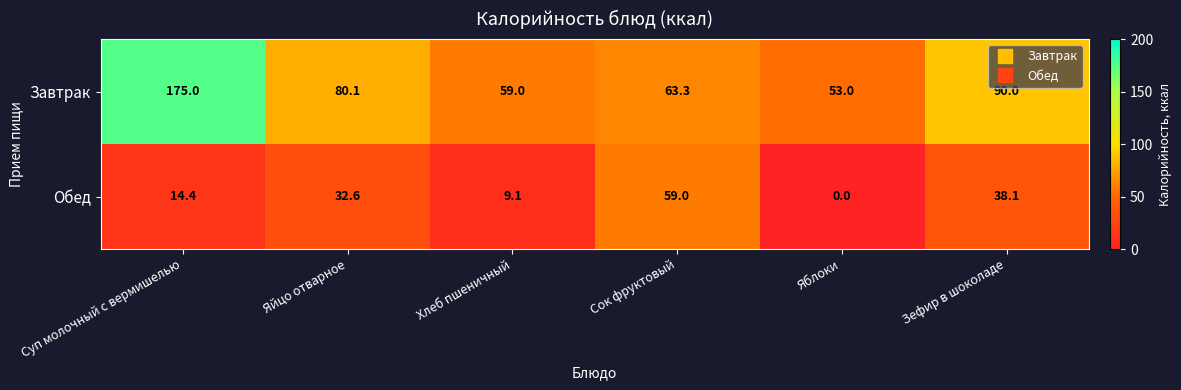

True or false: Обед has a value of 38.1 at Зефир в шоколаде.

True